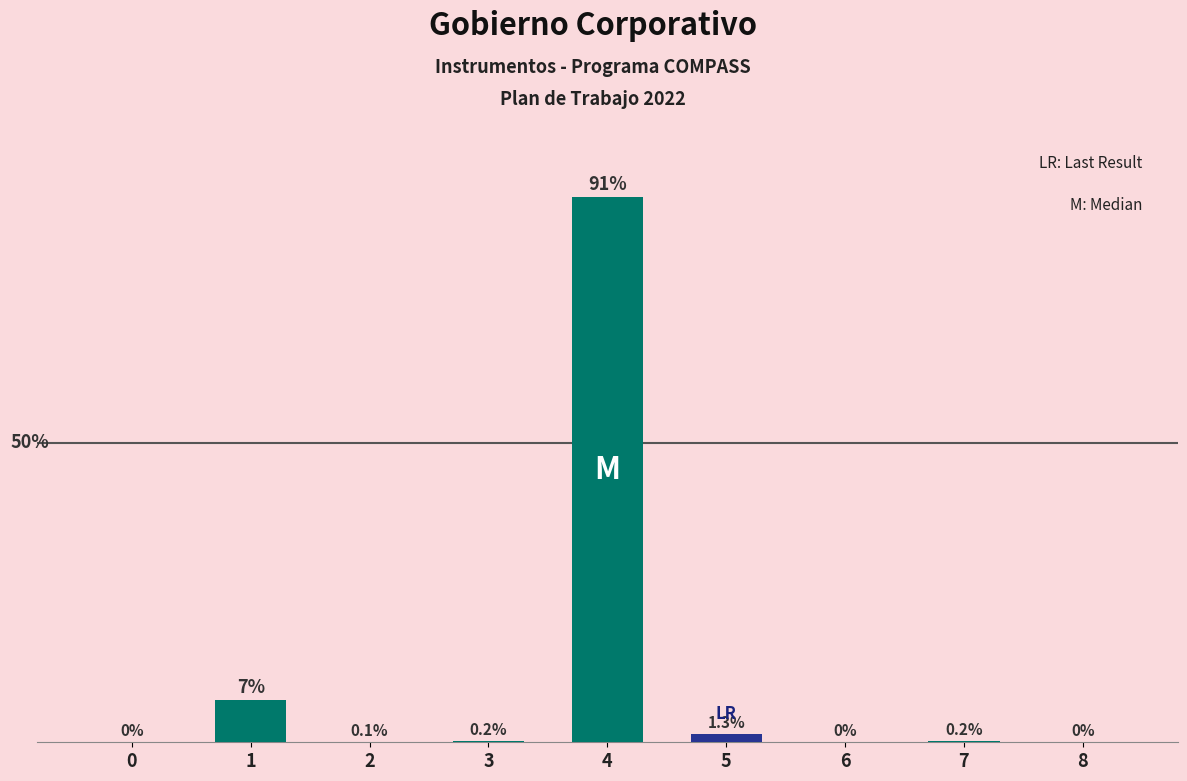

Are the bars horizontal?

No